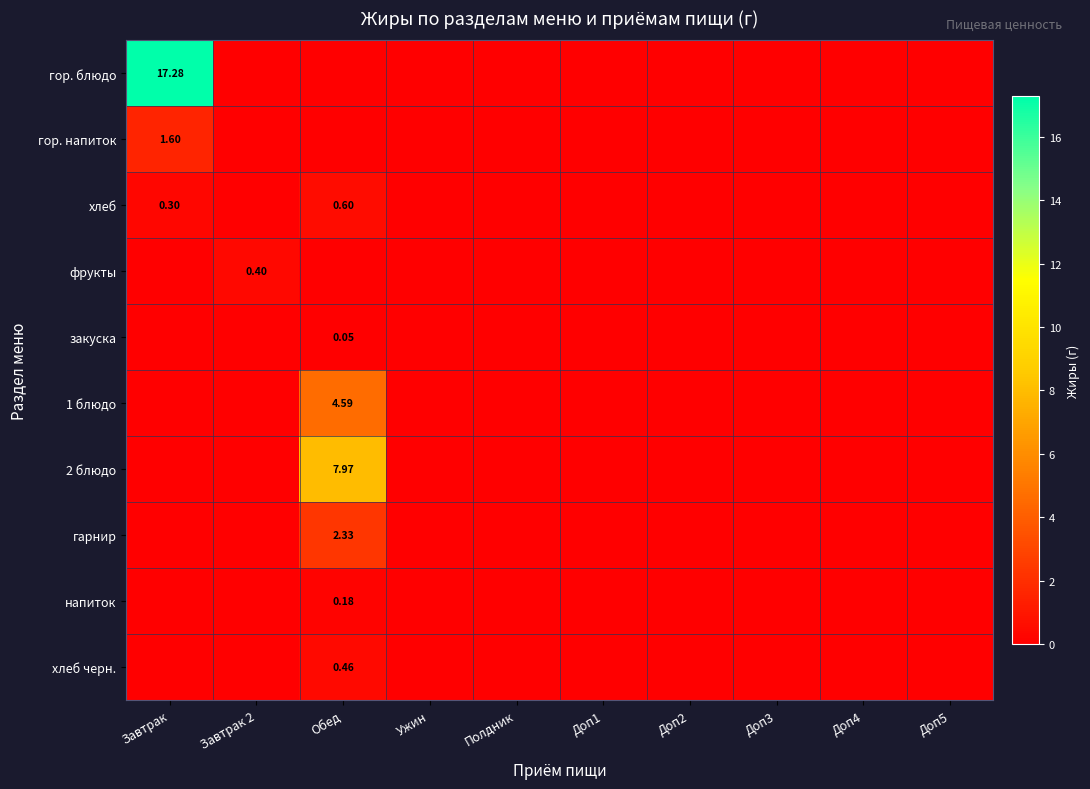

What value does the хлеб series have at Завтрак?

0.3